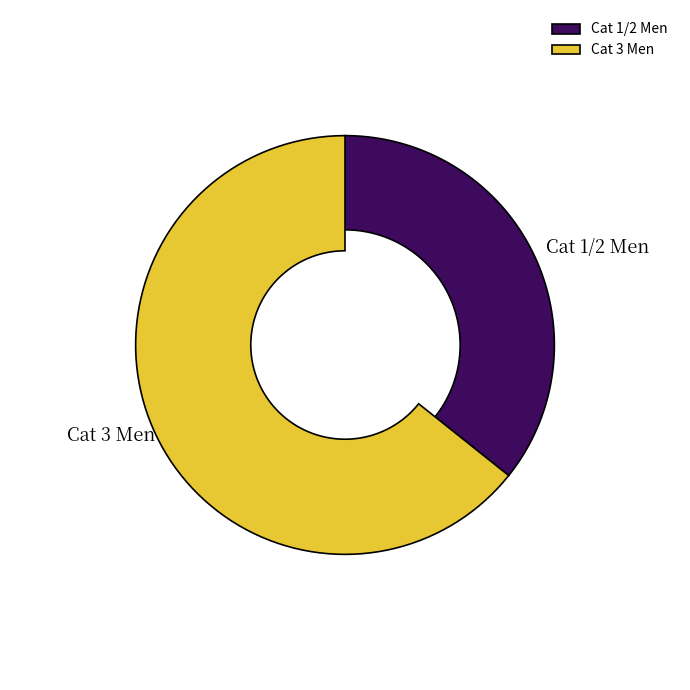

How much of the chart is everything except Cat 3 Men?

35.7%